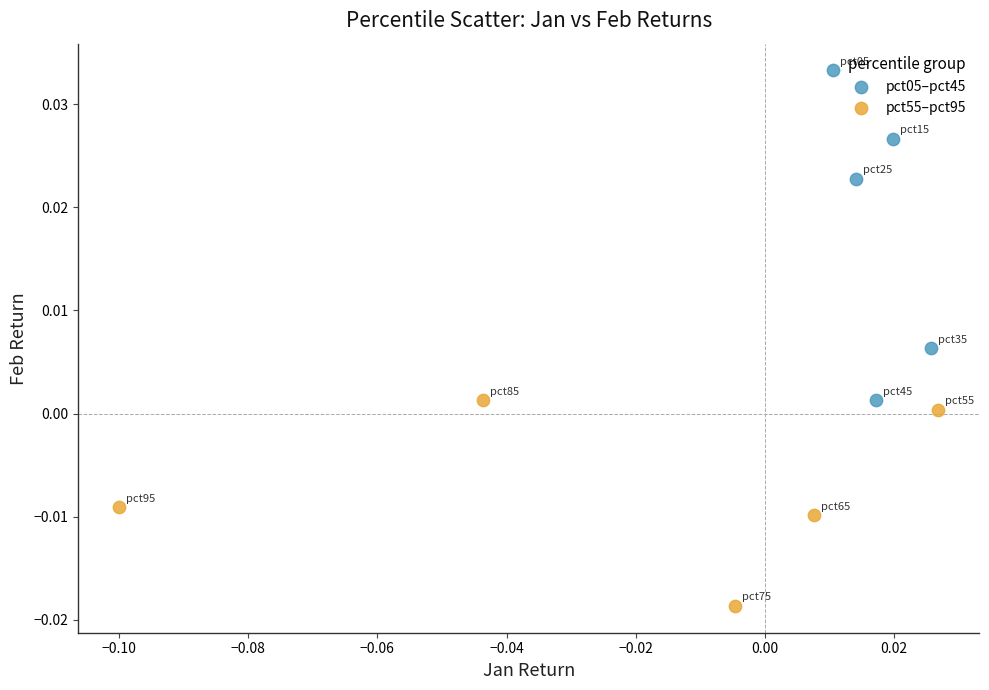

Which series contains the highest Y value?

pct05–pct45